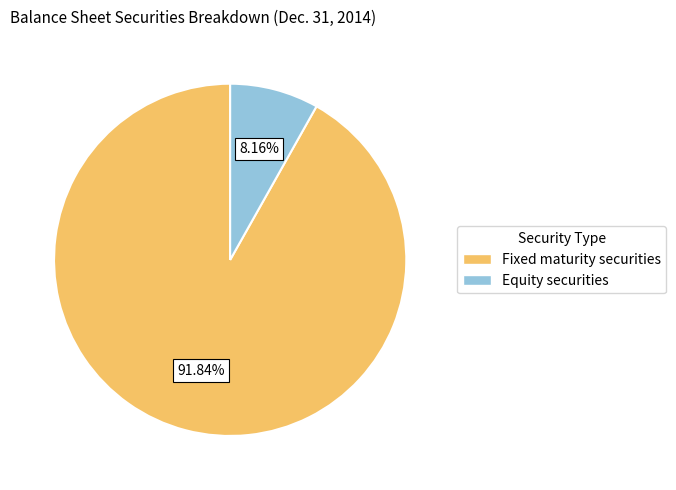

Which slice is the smallest?

Equity securities